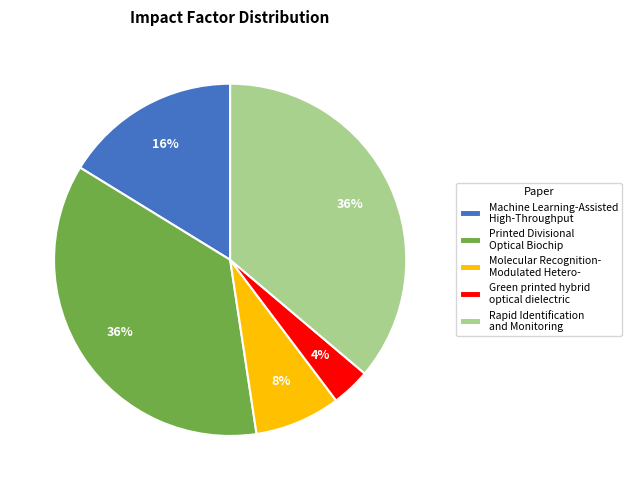

Between Machine Learning-Assisted High-Throughput and Printed Divisional Optical Biochip, which is larger?

Printed Divisional Optical Biochip